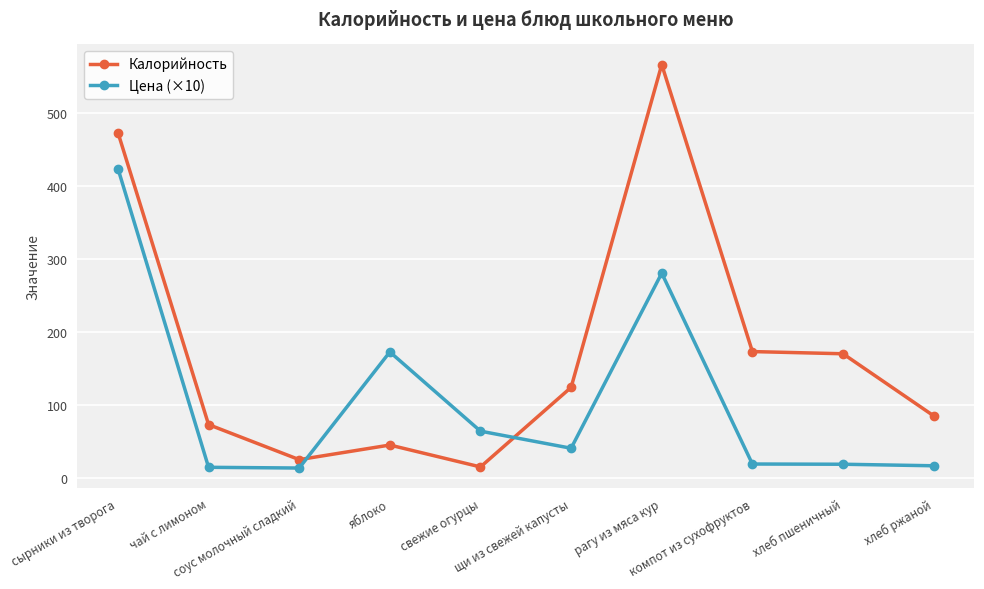

What position from the left is яблоко?

4